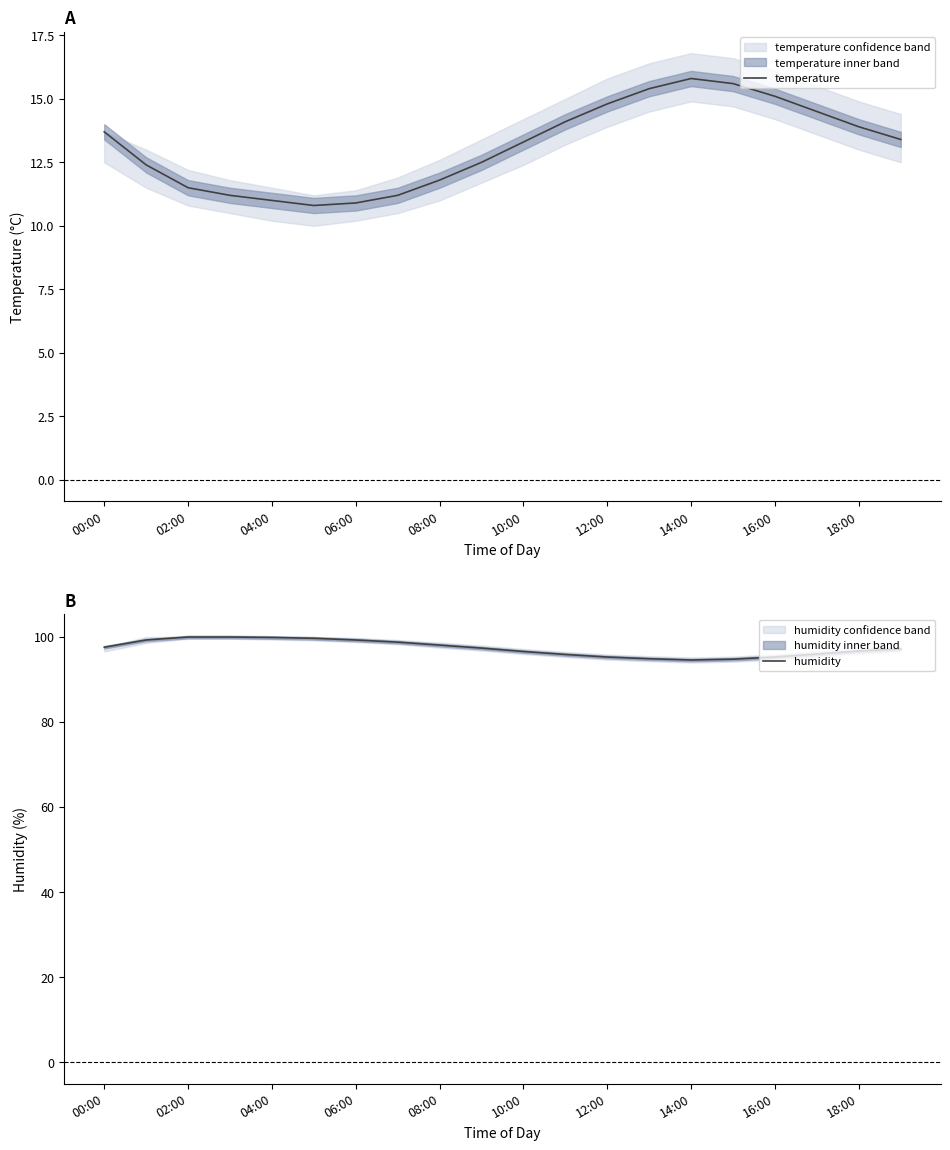

What is the approximate value of temperature at 14:00?

15.8